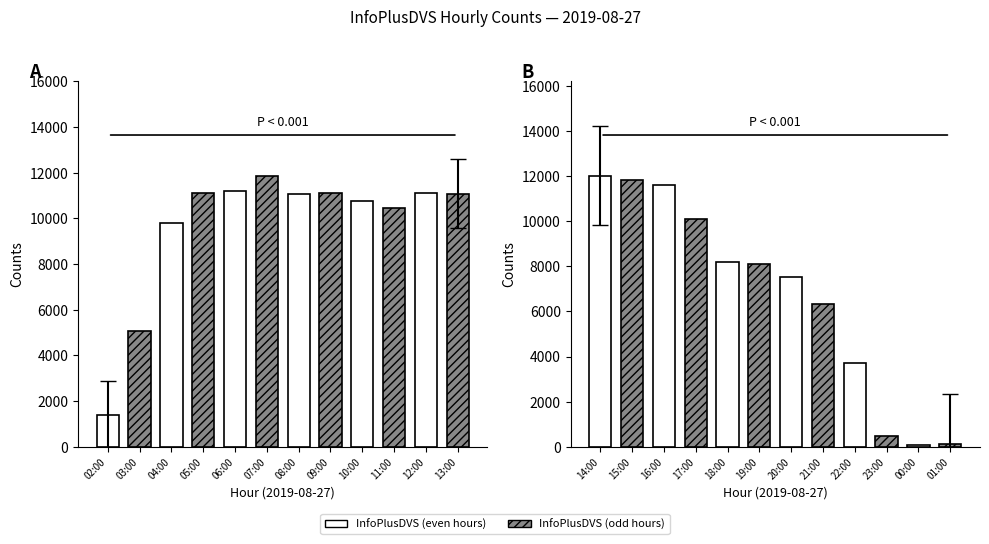

List the labels in order of value, smallest first.

00:00, 01:00, 23:00, 02:00, 22:00, 03:00, 21:00, 20:00, 19:00, 18:00, 04:00, 17:00, 11:00, 10:00, 08:00, 13:00, 12:00, 09:00, 05:00, 06:00, 16:00, 15:00, 07:00, 14:00